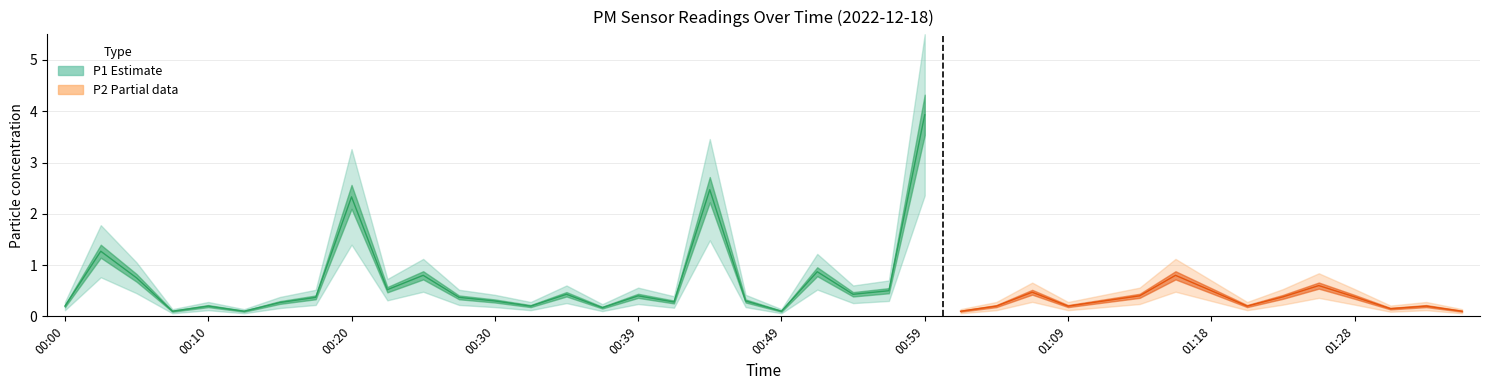

What is the highest value of the P1 series?

3.9